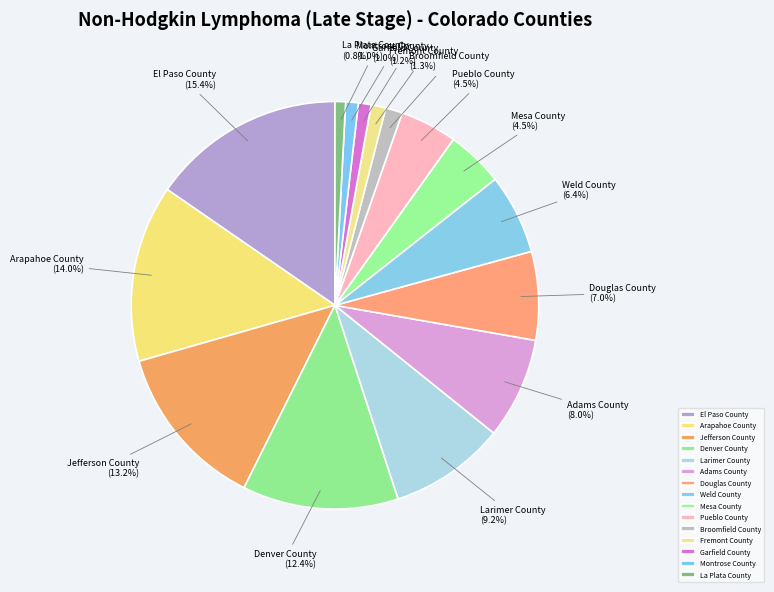

Is there any slice that represents more than half of the pie?

No